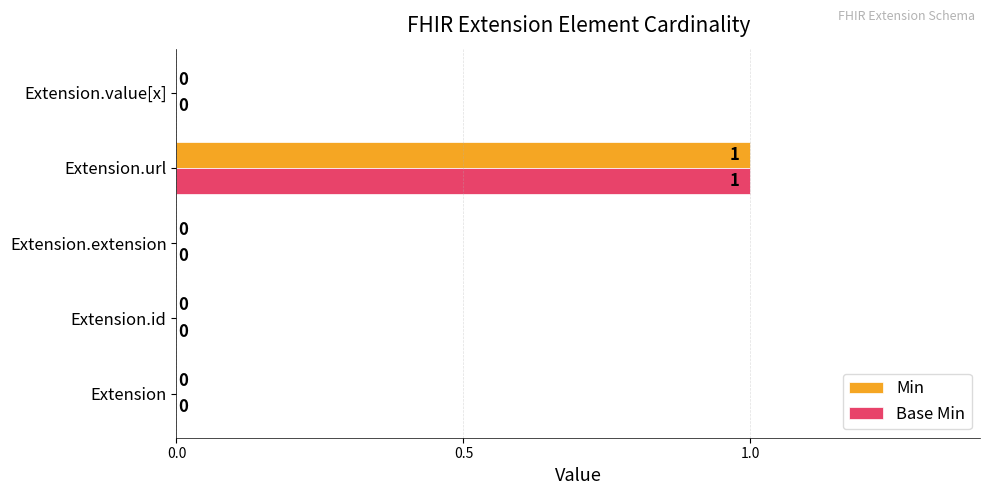

Is it true that Base Min equals -1 at Extension?

False